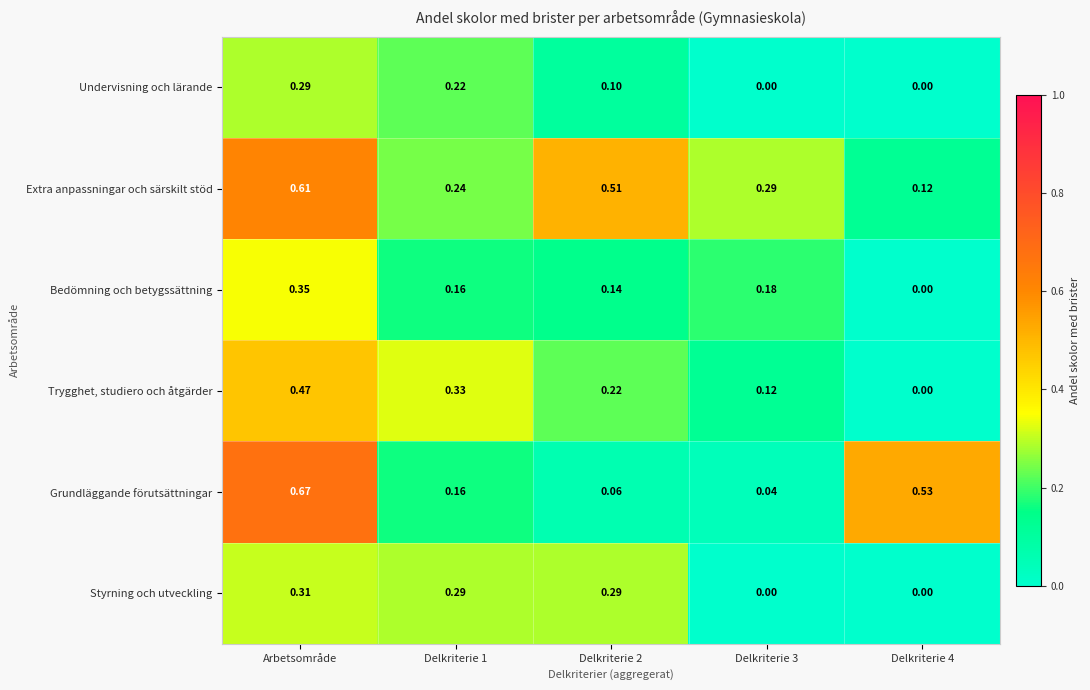

At which label does Grundläggande förutsättningar reach its peak?

Arbetsområde